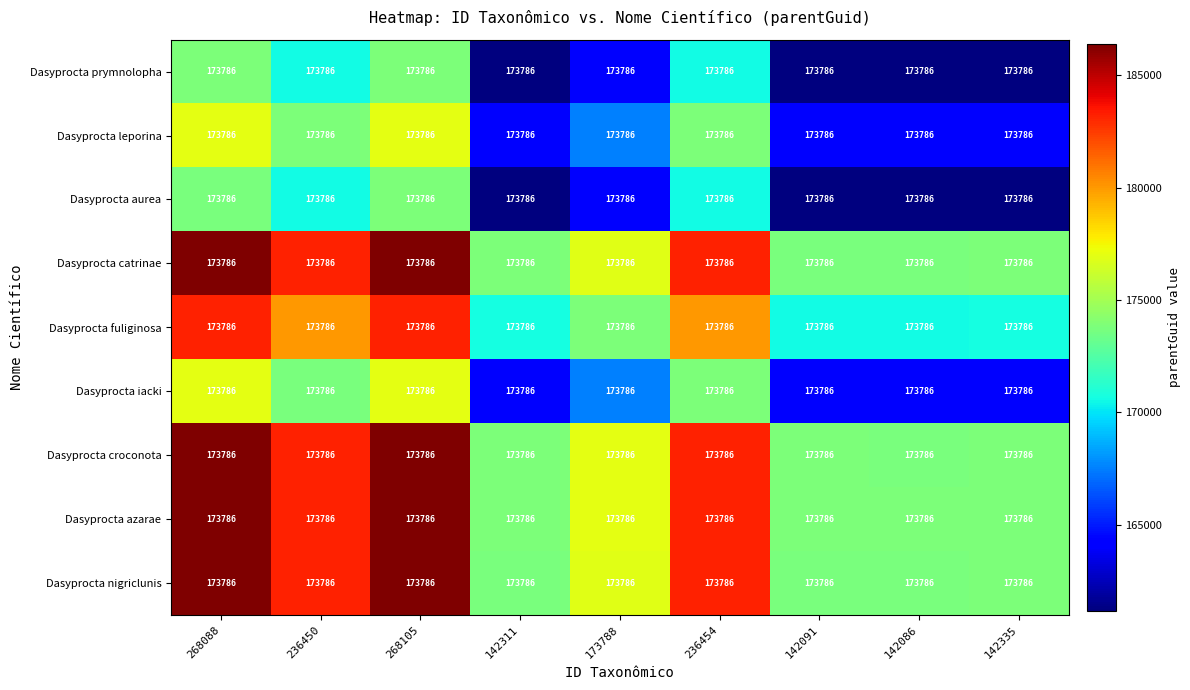

What is the difference between the maximum and minimum values in the Dasyprocta leporina series?

12601.9